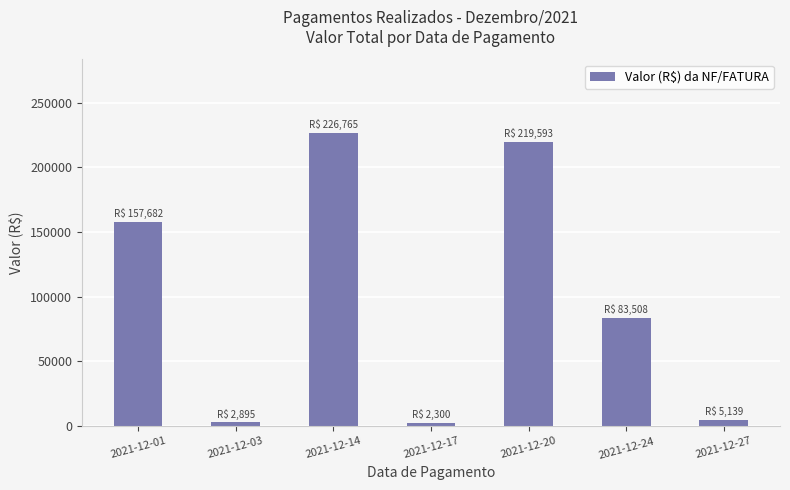

True or false: the data shows 219592.7 at 2021-12-20.

True